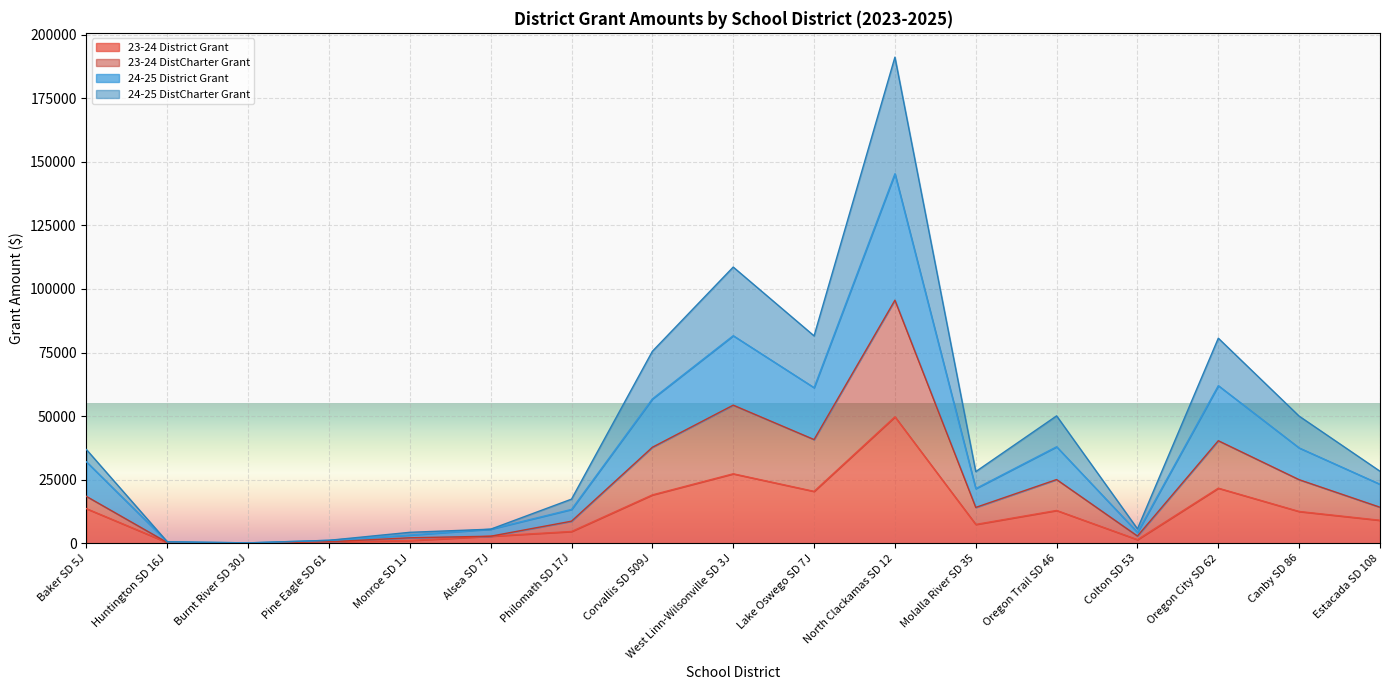

Which series has the largest total across all categories?

24-25 DistCharter Grant